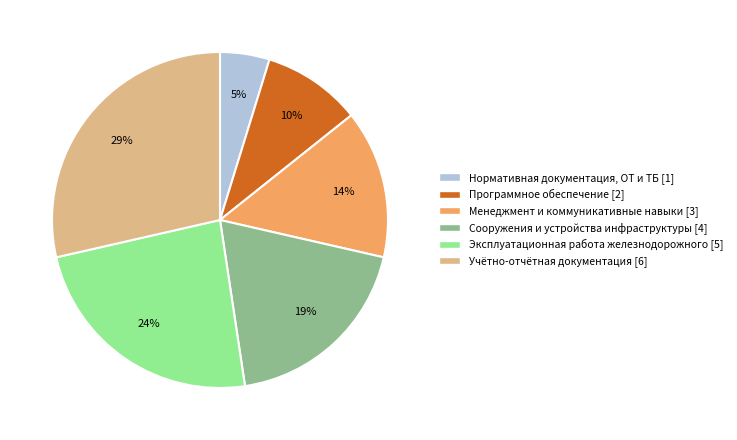

Which category has the biggest portion of the pie?

Учётно-отчётная документация